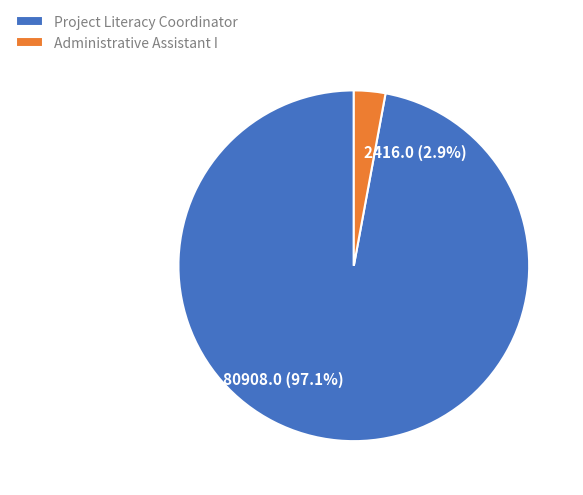

To the nearest percent, what is the difference between the largest and smallest slice percentages?

94%